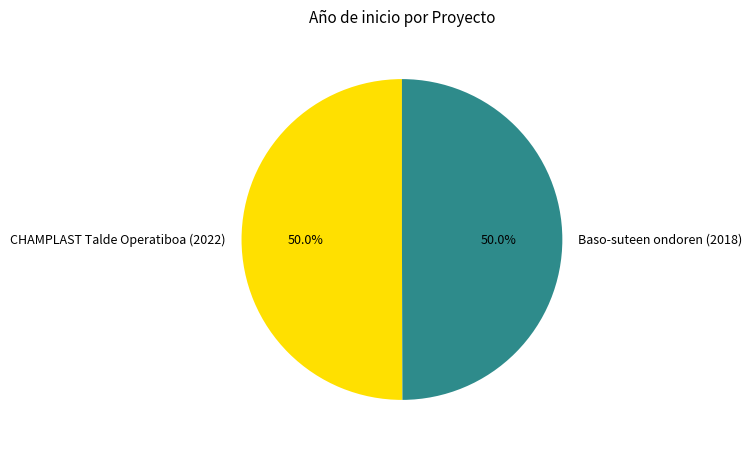

The CHAMPLAST Talde Operatiboa (2022) slice represents 50% of the pie. True or false?

True